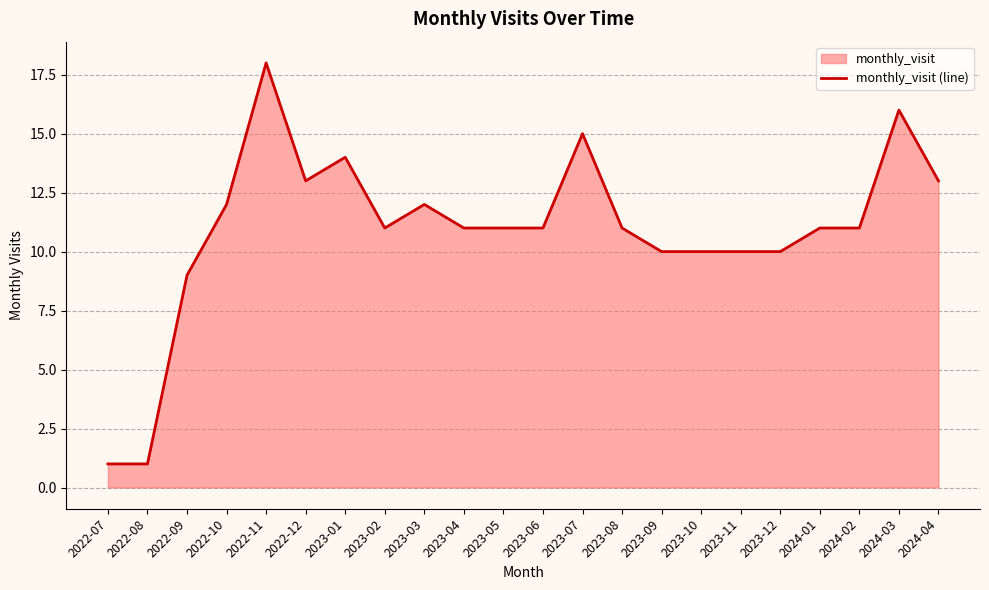

Which category has the lowest value across all series?

2022-07